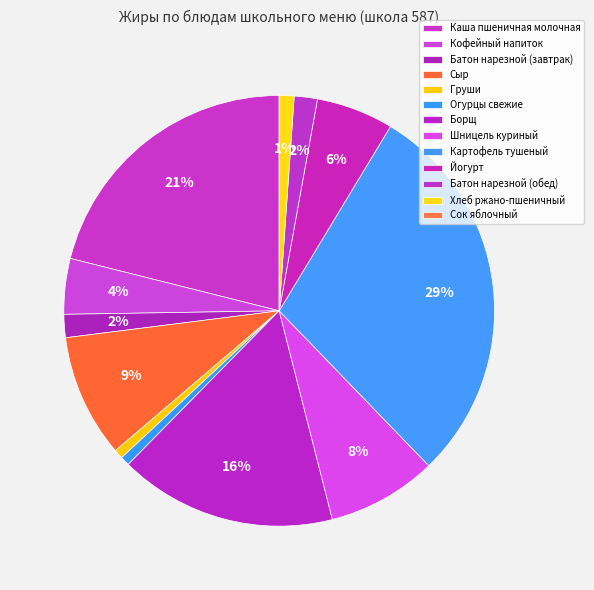

How many segments does this pie chart have?

13